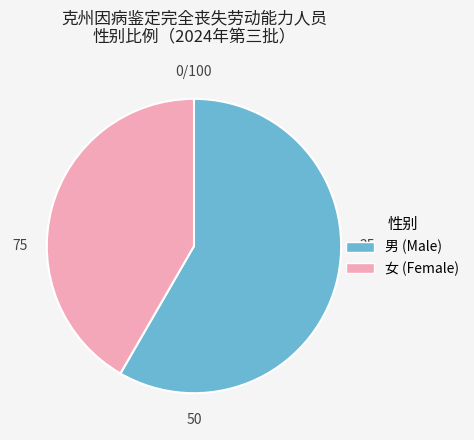

What is the ratio of the value at 男 to the value at 女?

1.4